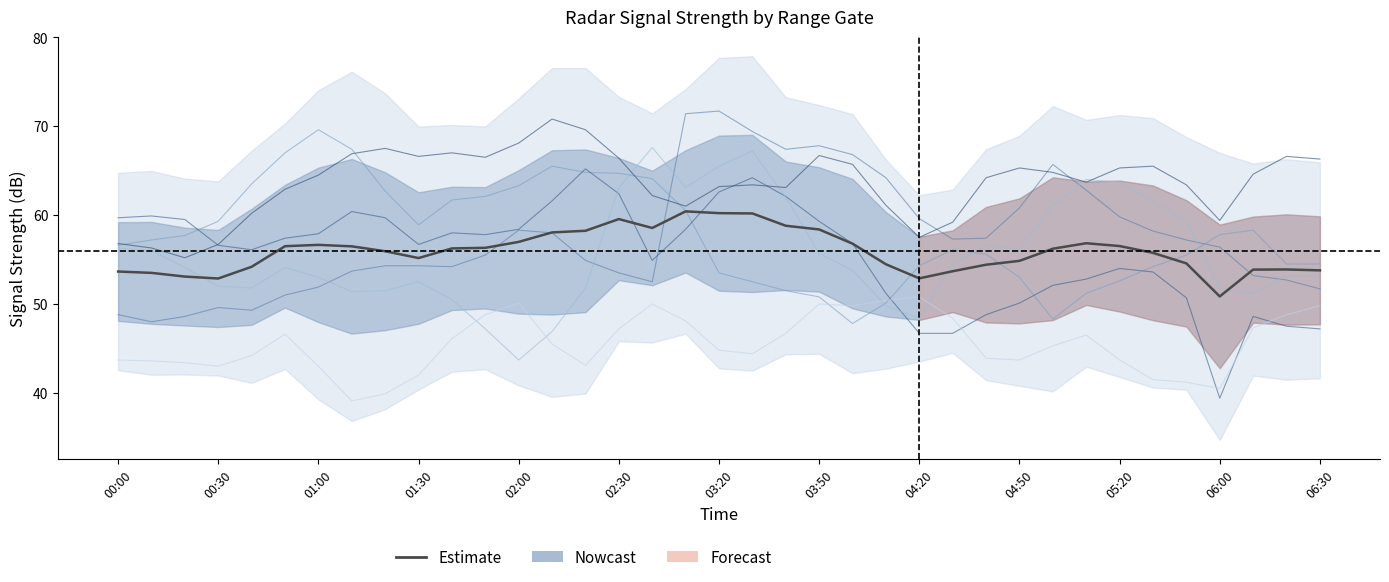

What is the difference between the maximum and minimum values in the 6.478 series?

25.8